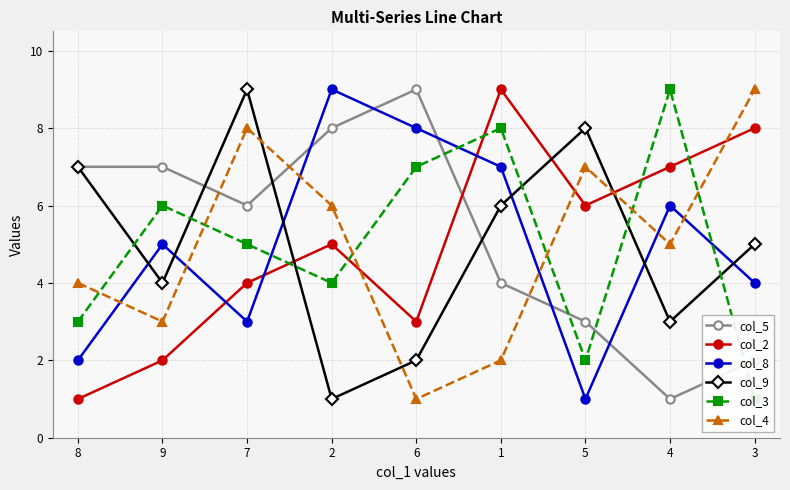

What position from the right is 7?

7